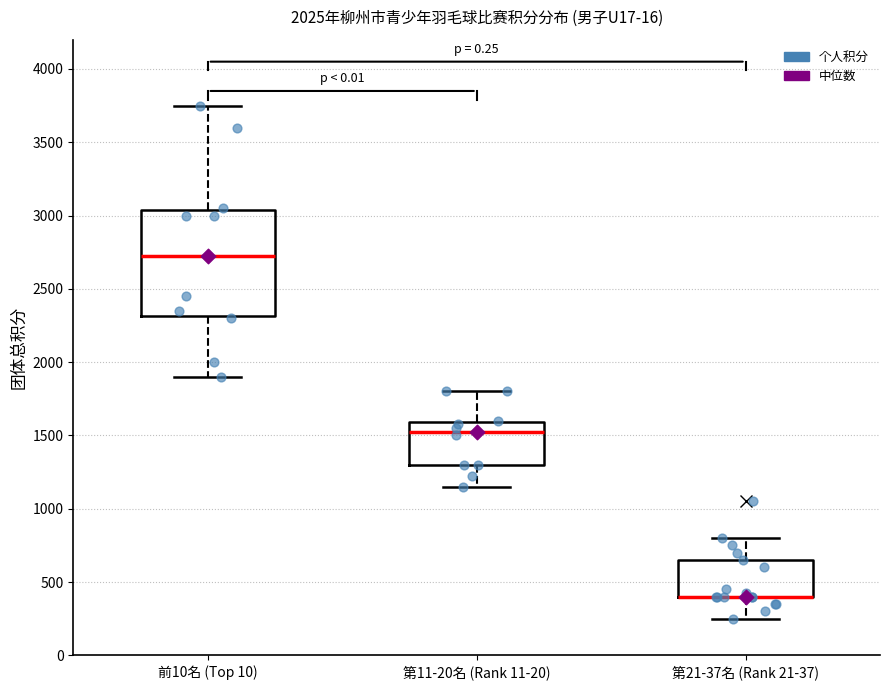

Reading left to right, transcribe this box plot: for each box, give where its median line is, the range the box spans, and where its two whiskers end, as read against the y-axis. The values are not printed on the chart, so give them approximately, as read against the axis.

前10名 (Top 10): median 2750, box 2300 to 3050, whiskers 1900 to 3750
第11-20名 (Rank 11-20): median 1550, box 1300 to 1600, whiskers 1150 to 1800
第21-37名 (Rank 21-37): median 400 (drawn on the box's lower edge), box 400 to 650, whiskers 250 to 800